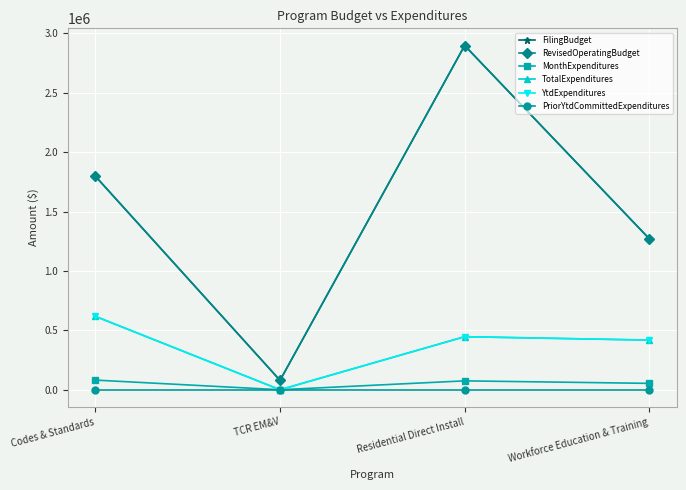

At which category is the sum across all series the highest?

Residential Direct Install